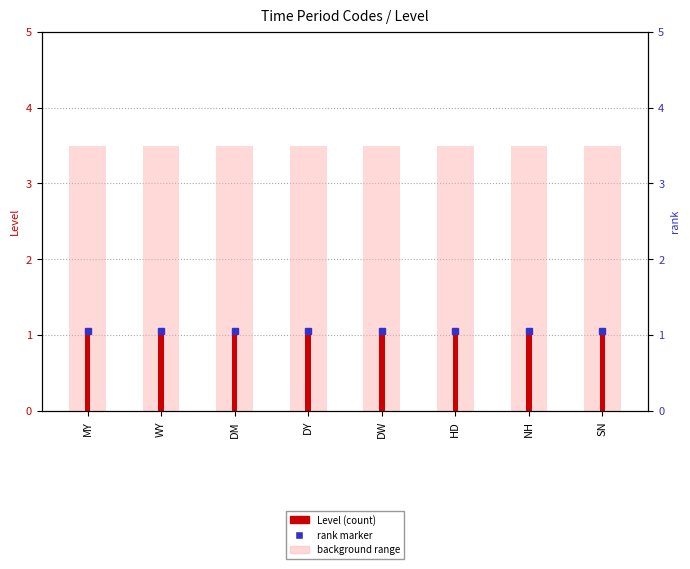

Rank the categories by Level value from lowest to highest.

MY, WY, DM, DY, DW, HD, NH, SN